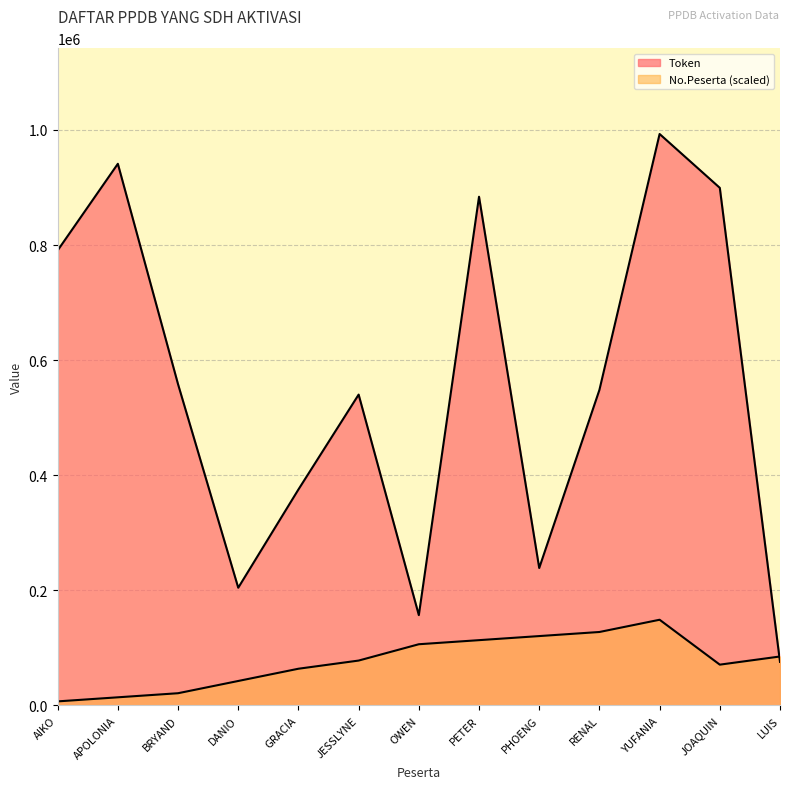

At which label does No. Peserta (last 4 digits) reach its minimum?

AIKO